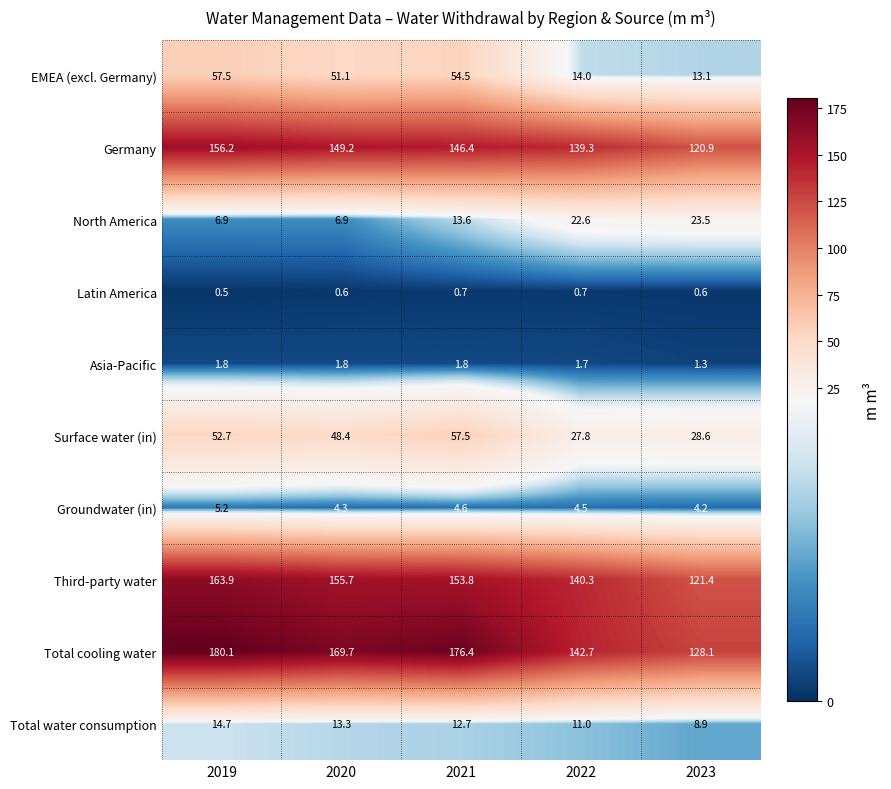

What is the difference between the maximum and second lowest values in the Third-party water series?

23.6